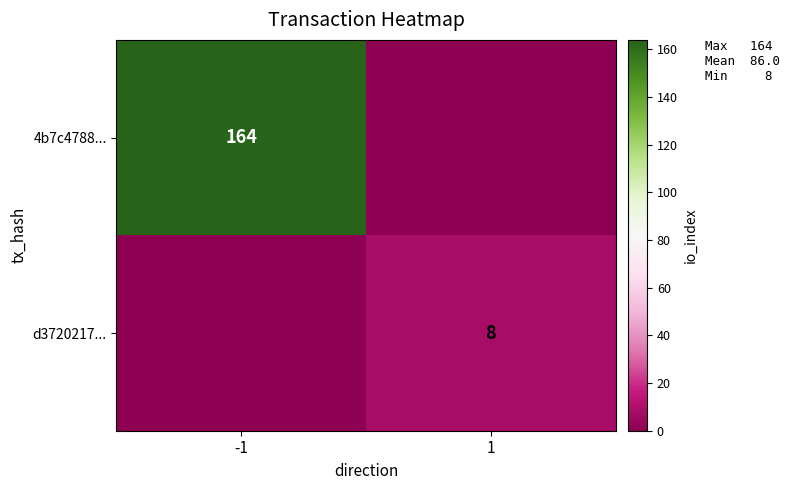

The 4b7c4788... series shows 164 at -1. True or false?

True